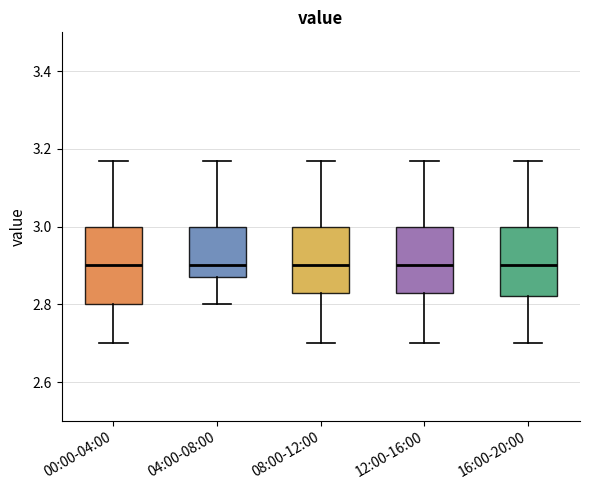

Reading left to right, read every box against the y-axis: the position of its median line, the range the box covers, and the ends of its whiskers. The values are not printed on the chart, so give them approximately, as read against the axis.

00:00-04:00: median 2.90, box 2.80 to 3.00, whiskers 2.70 to 3.18
04:00-08:00: median 2.90, box 2.88 to 3.00, whiskers 2.80 to 3.18
08:00-12:00: median 2.90, box 2.84 to 3.00, whiskers 2.70 to 3.18
12:00-16:00: median 2.90, box 2.84 to 3.00, whiskers 2.70 to 3.18
16:00-20:00: median 2.90, box 2.82 to 3.00, whiskers 2.70 to 3.18